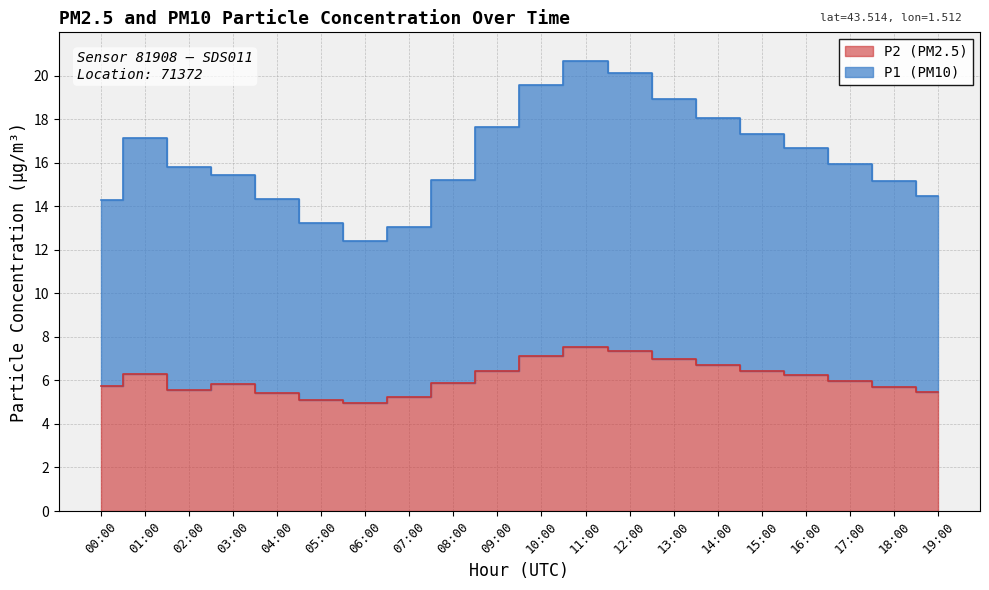

What is the difference between the P2 values at 08:00 and 04:00?

0.4